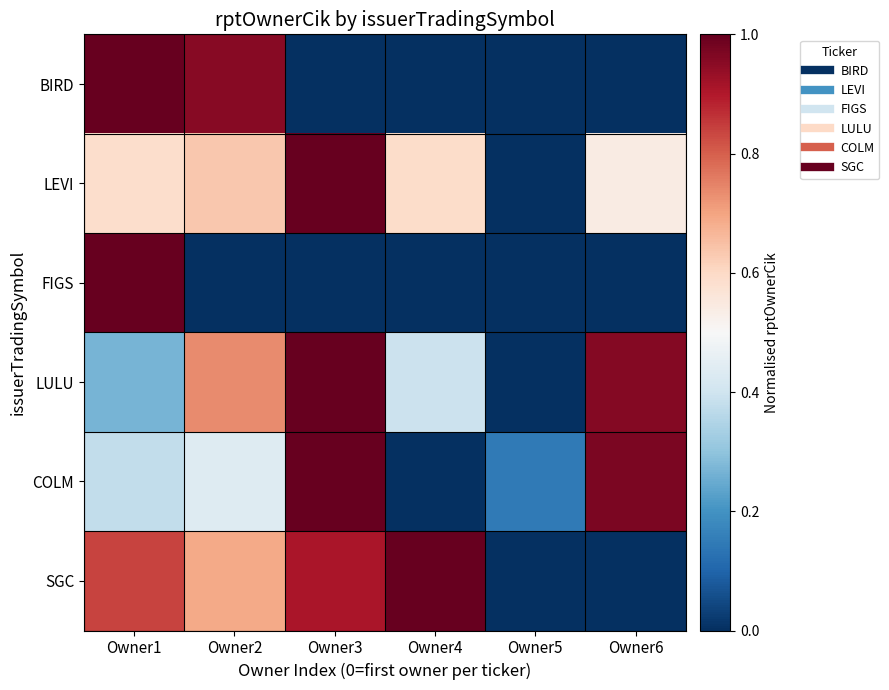

Between Owner2 and Owner5, which series saw the biggest shift?

BIRD